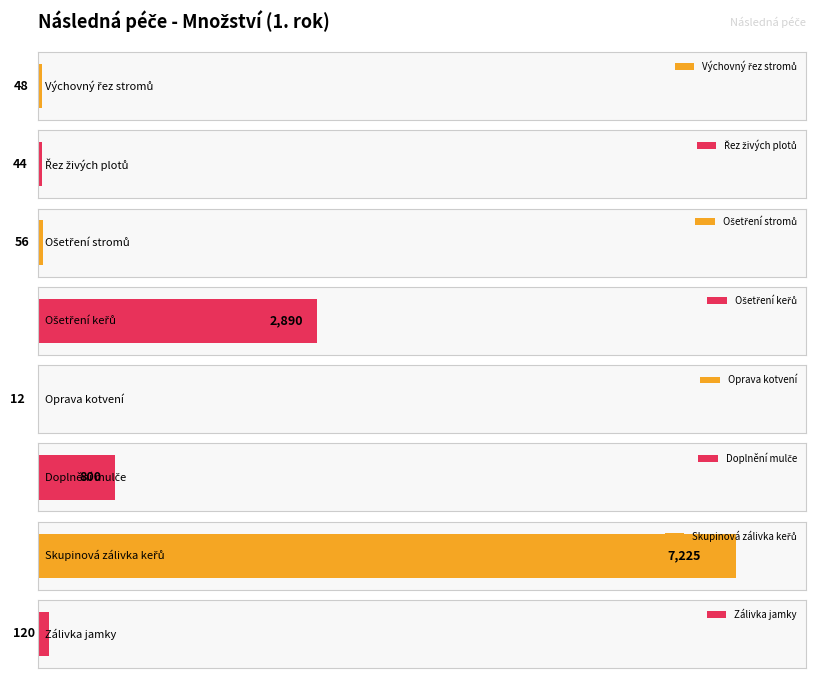

What is the difference between the maximum and second lowest values?

7181